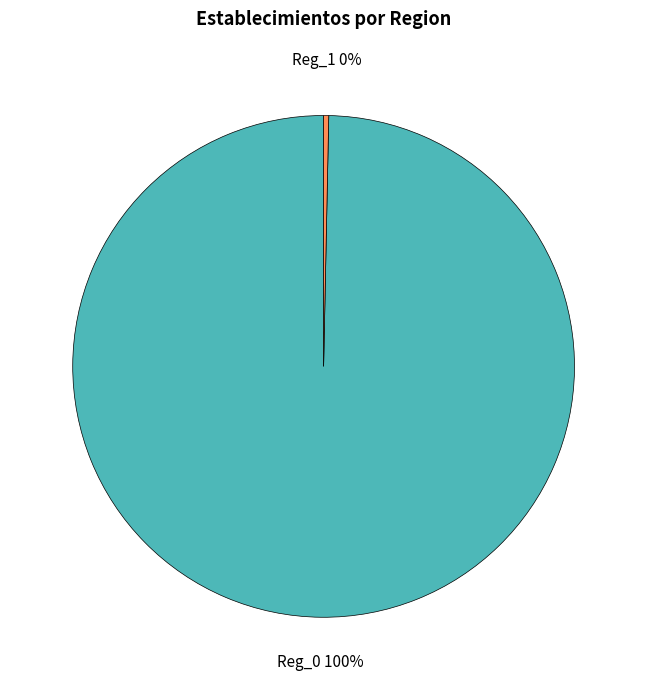

Does any single category account for the majority?

Yes